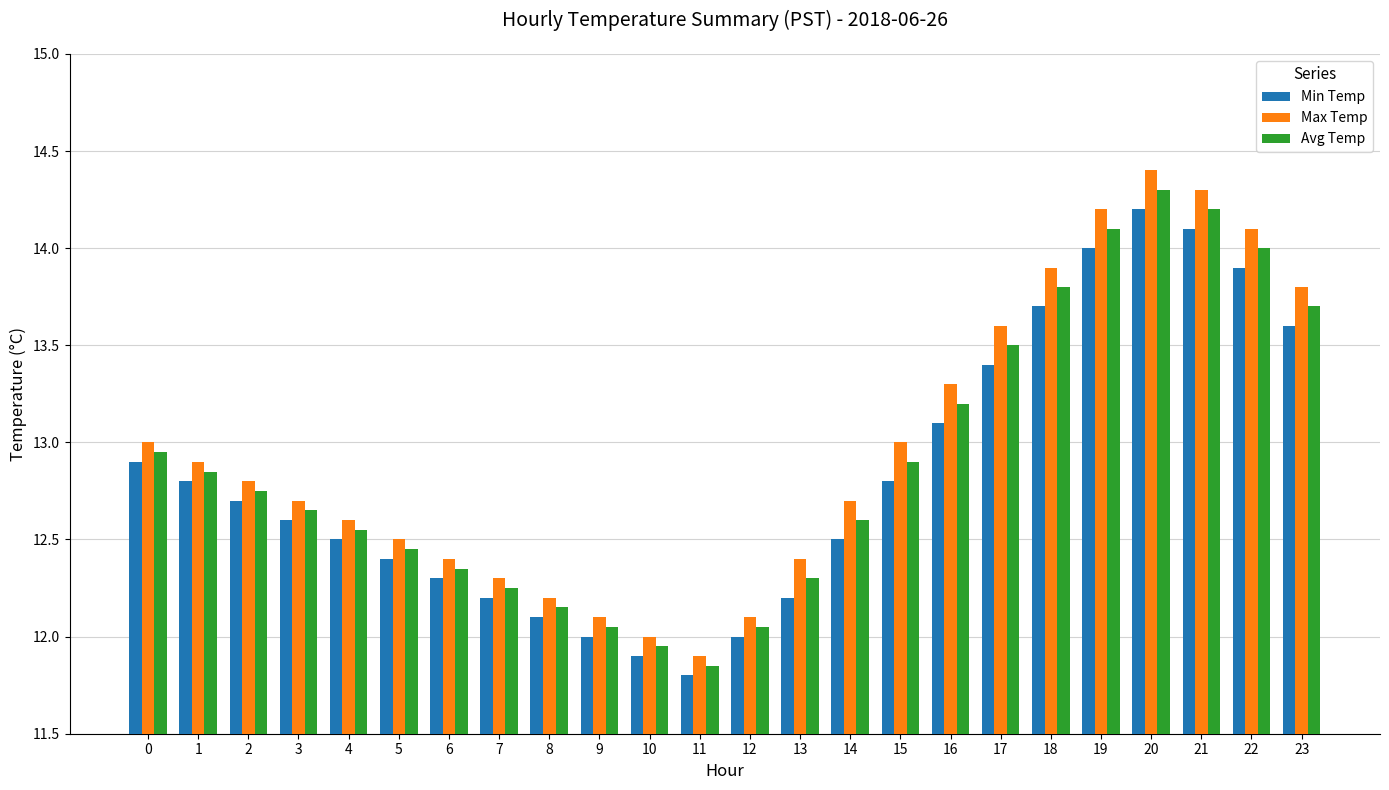

At which label does Avg Temp reach its minimum?

11